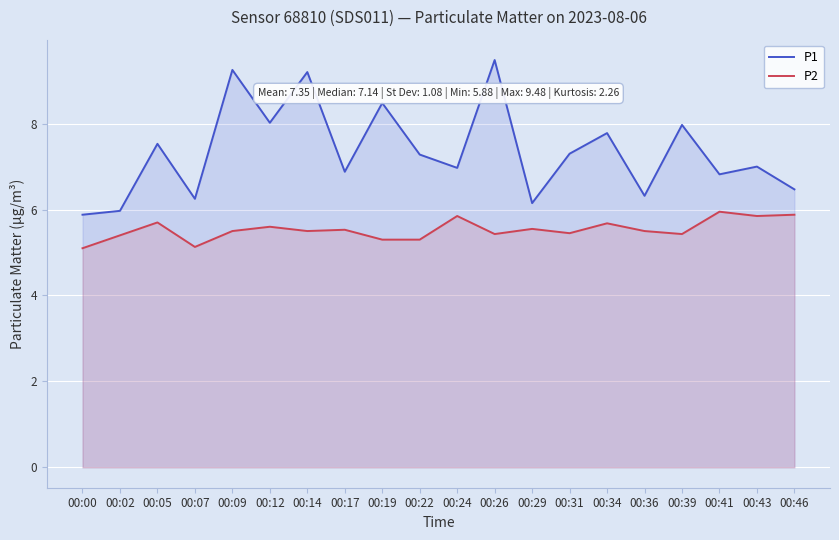

How many categories are shown in the chart?

20